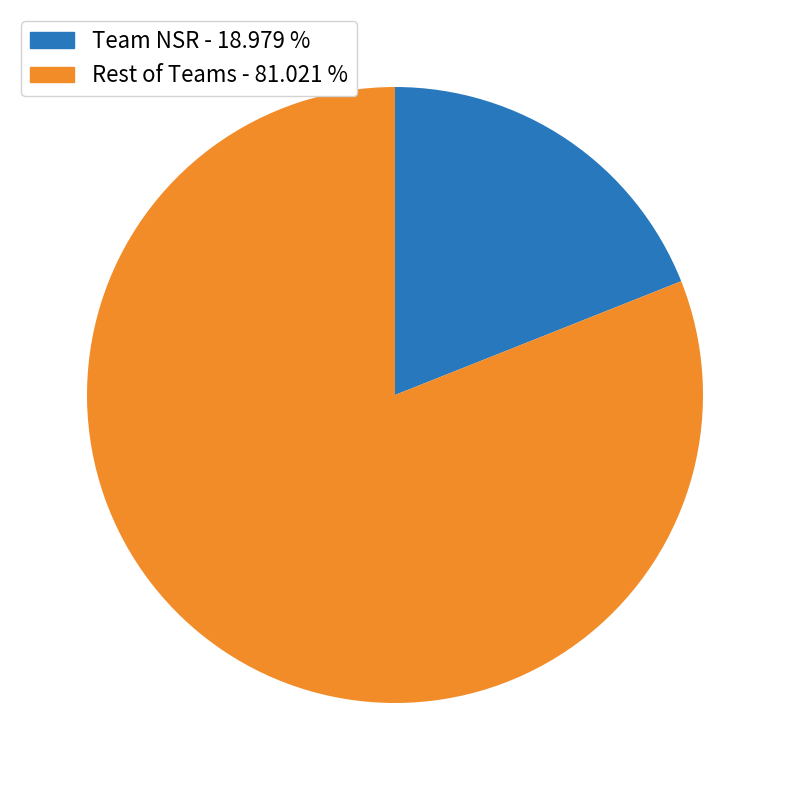

Is there any slice that represents more than half of the pie?

Yes